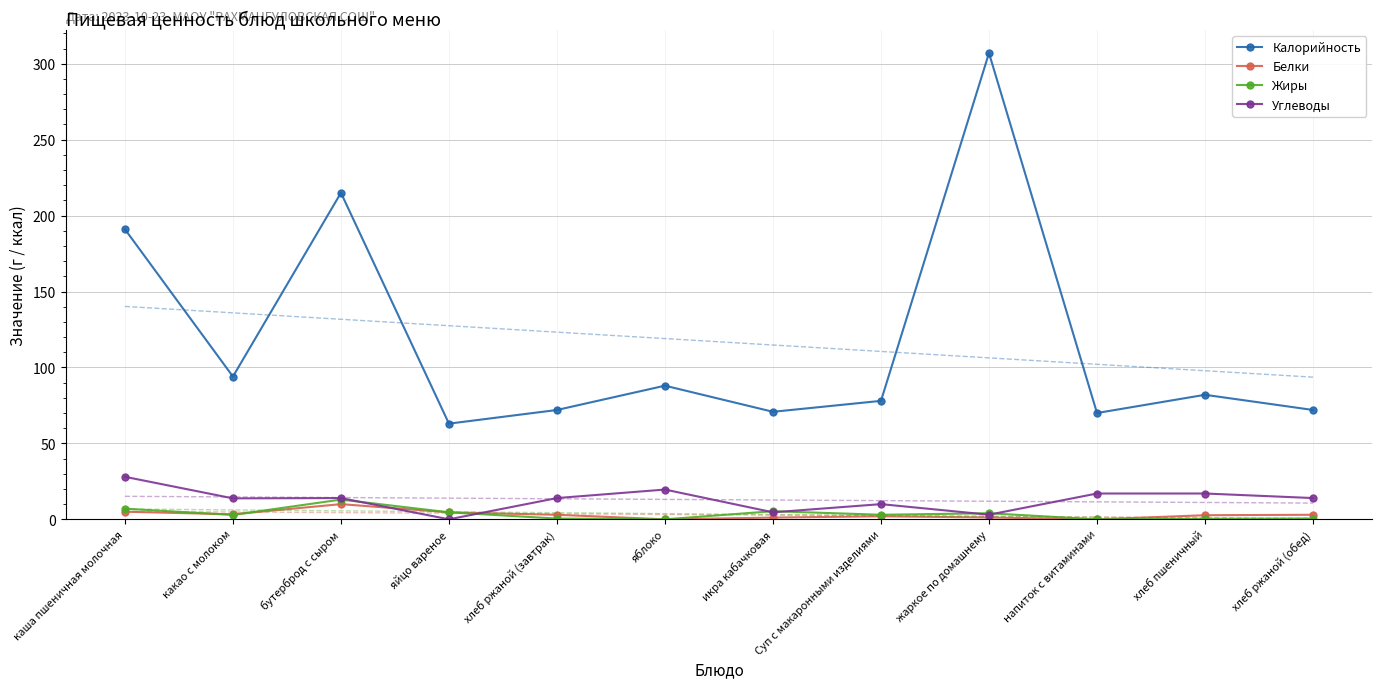

How many lines are shown in the chart?

4